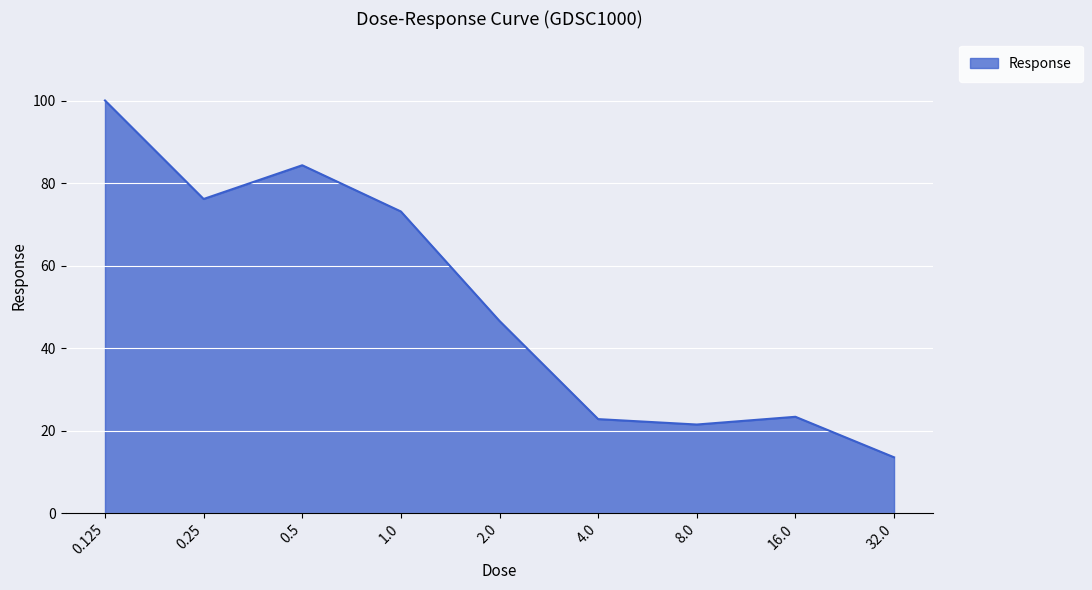

How many interior local peaks (higher than both neighbors) does the data have?

2